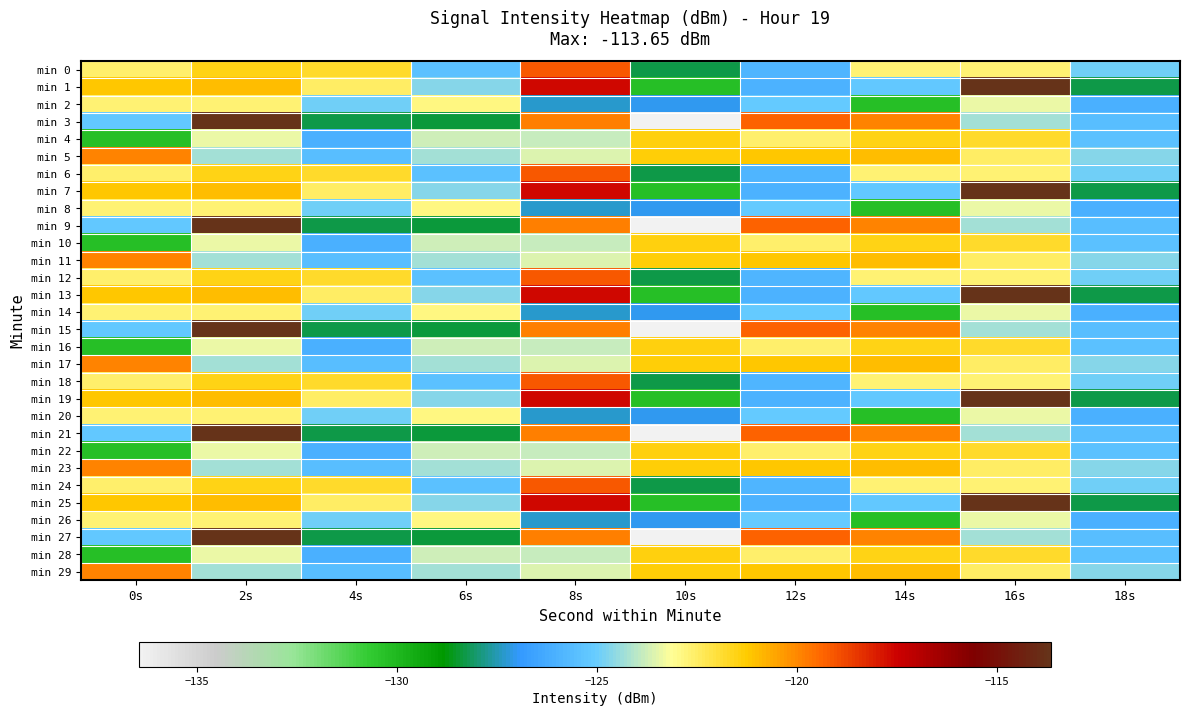

What is the total value across all series at 18s?

-3774.3